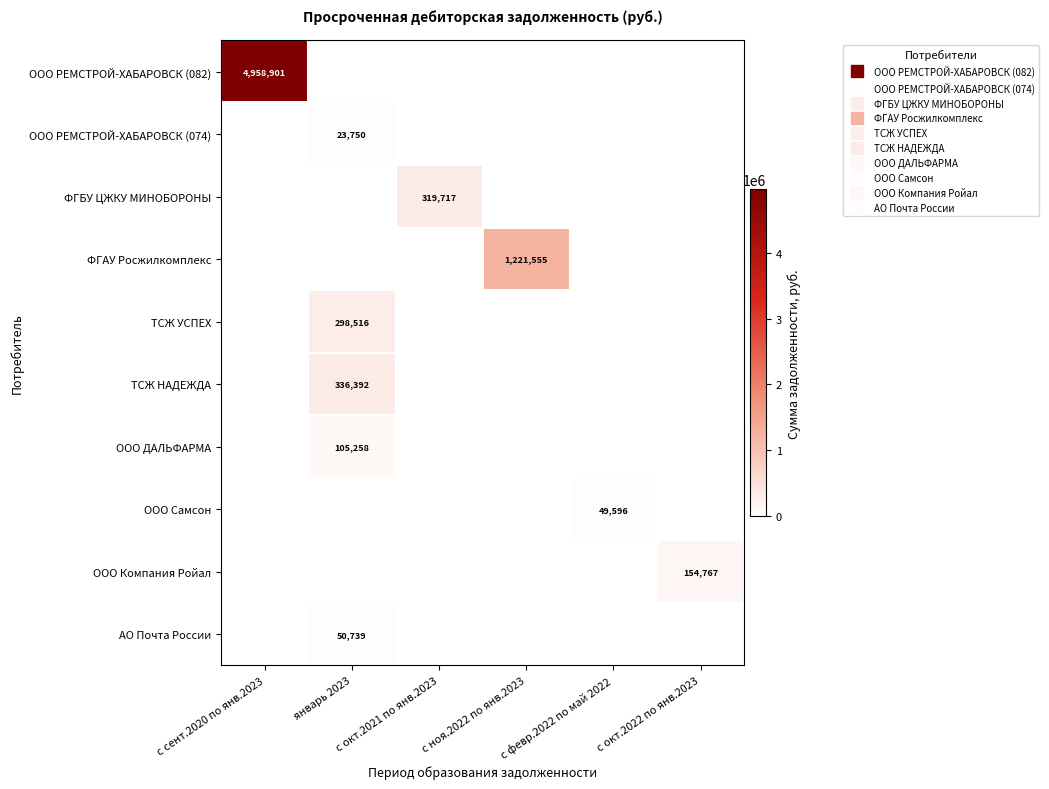

The ООО ДАЛЬФАРМА series shows 105257.8 at январь 2023. True or false?

True